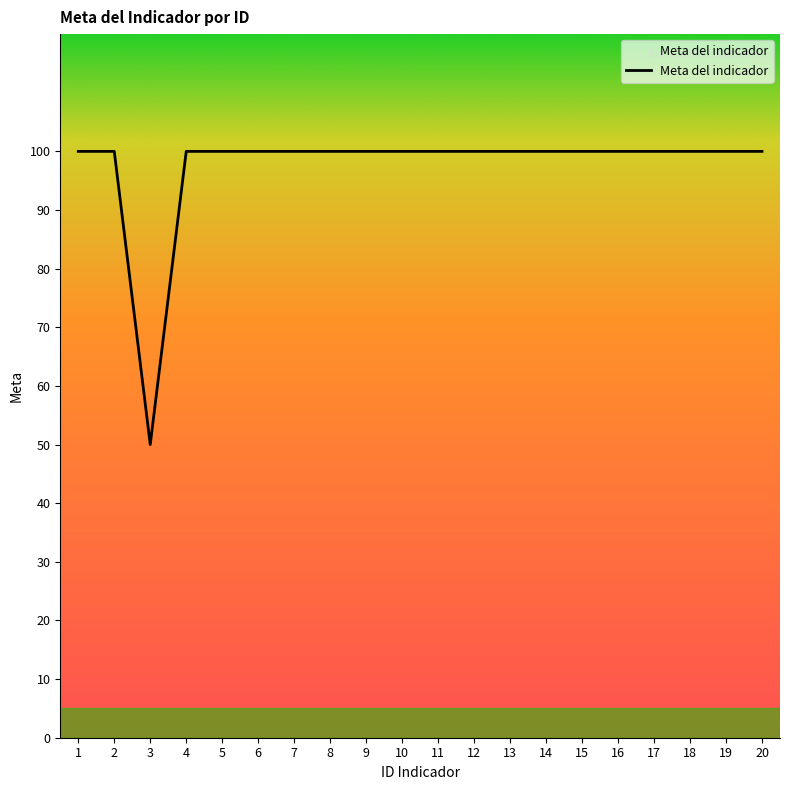

Does the chart have visible grid lines?

No